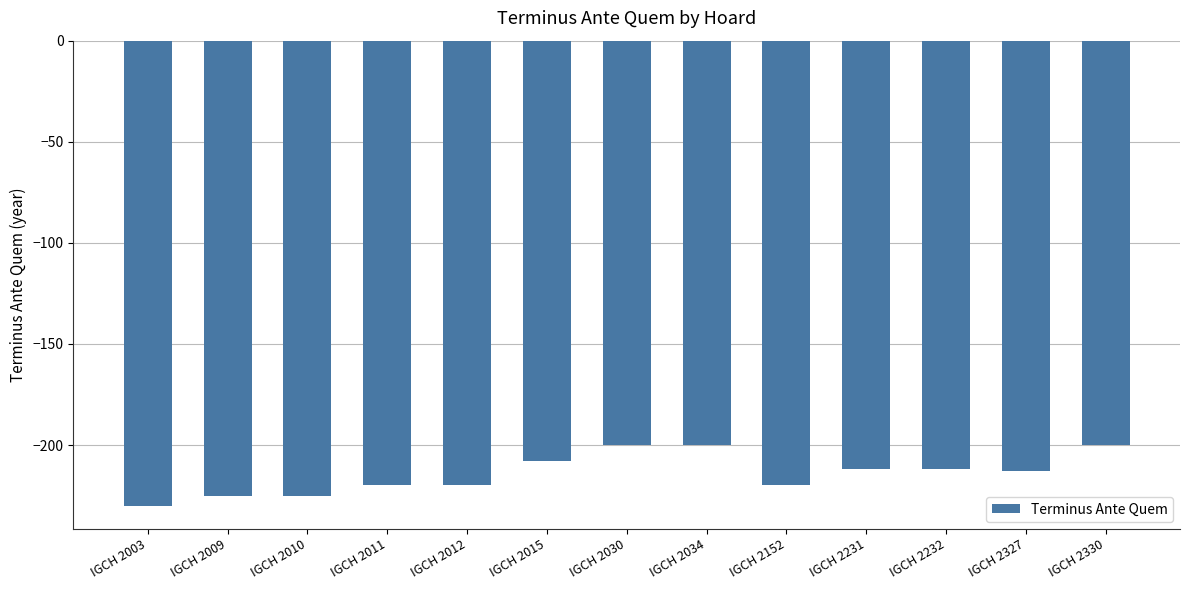

Reading left to right, transcribe all the data shown in this chart.

-230	-225	-225	-220	-220	-208	-200	-200	-220	-212	-212	-213	-200